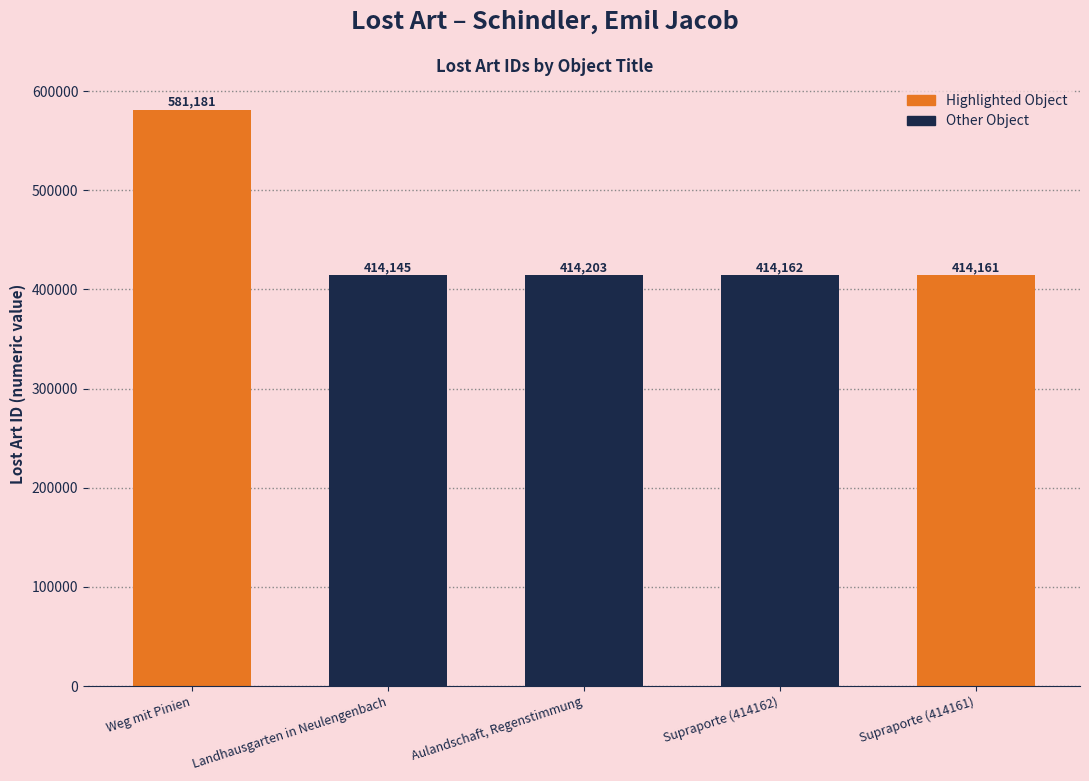

What is the average value?

447570